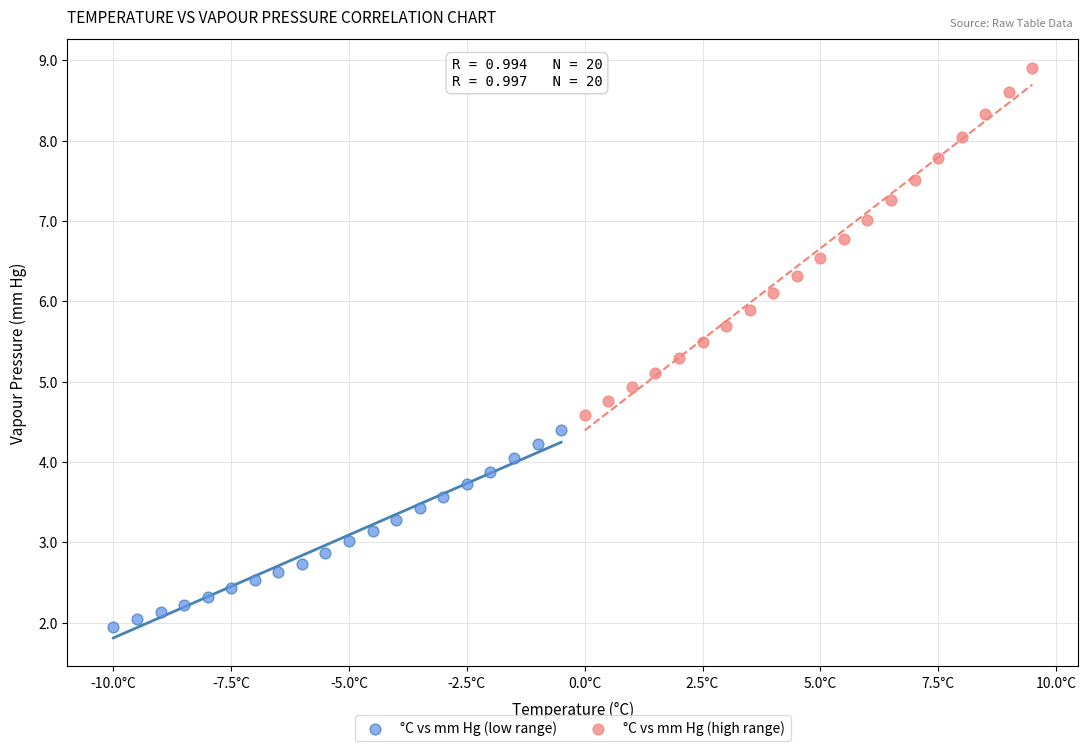

Which series reaches the maximum Y coordinate?

°C vs mm Hg (high range)